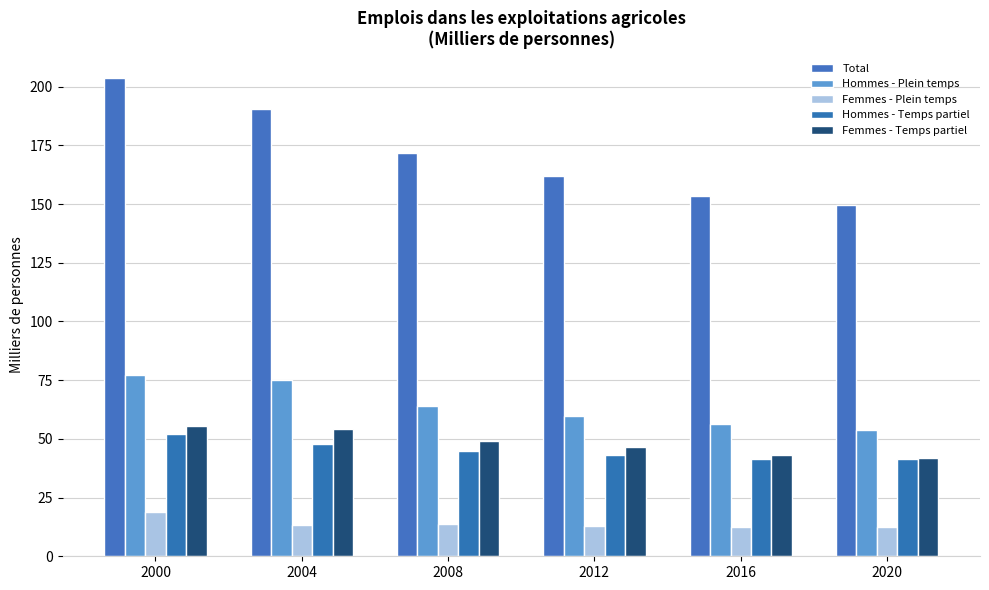

How many categories are shown in the chart?

6